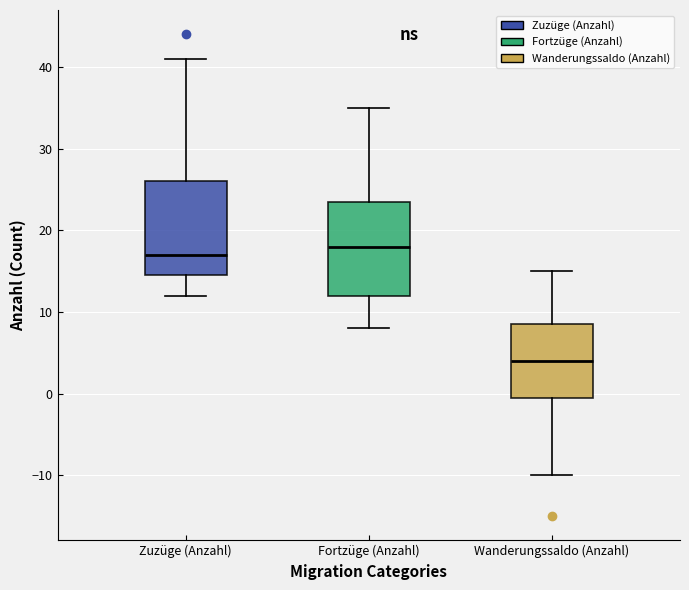

Reading left to right, read every box against the y-axis: the position of its median line, the range the box covers, and the ends of its whiskers. The values are not printed on the chart, so give them approximately, as read against the axis.

Zuzüge (Anzahl): median 17, box 15 to 26, whiskers 12 to 41
Fortzüge (Anzahl): median 18, box 12 to 24, whiskers 8 to 35
Wanderungssaldo (Anzahl): median 4, box 0 to 9, whiskers -10 to 15